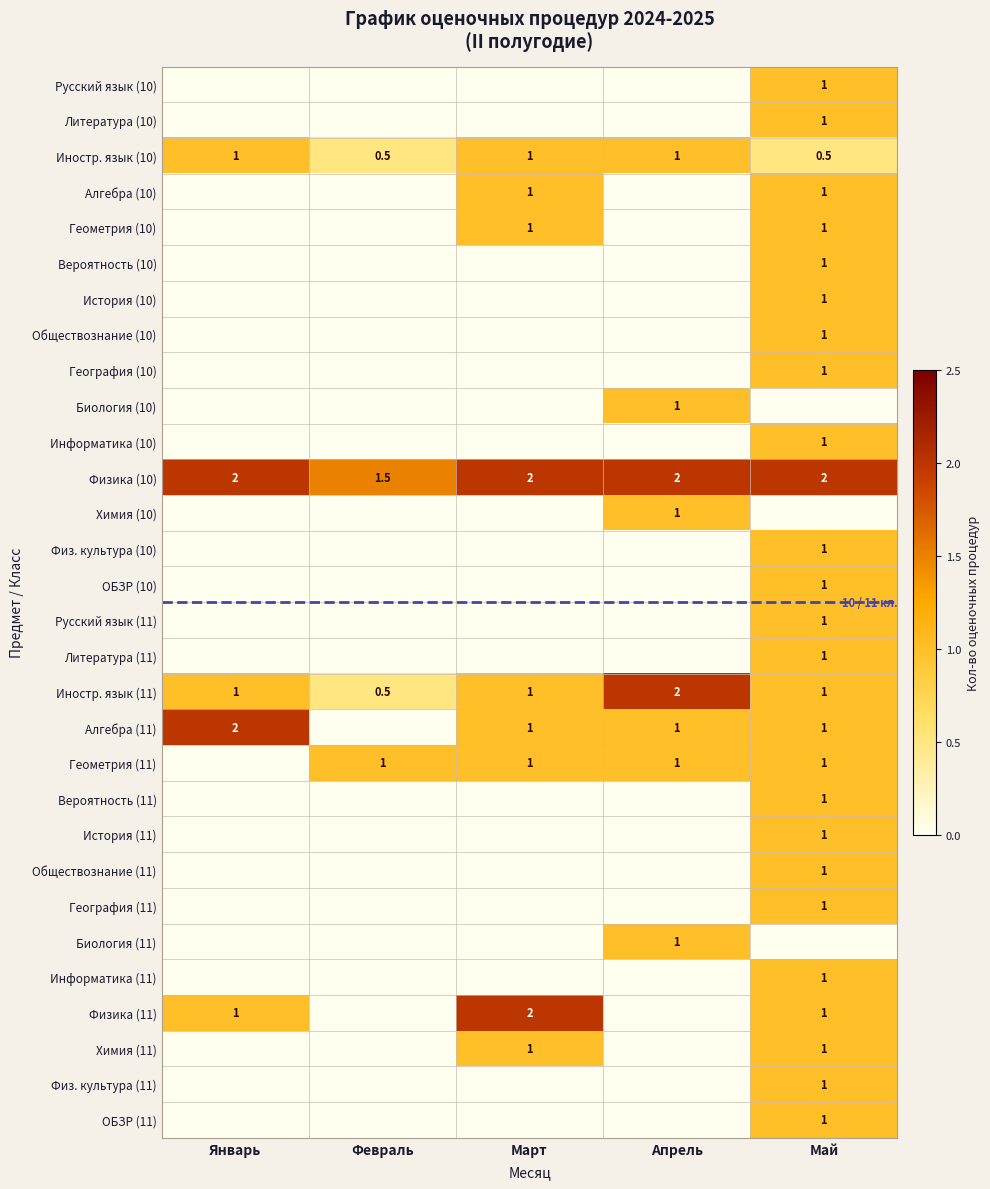

Where is Физика (10) nearest to the value 1?

Февраль